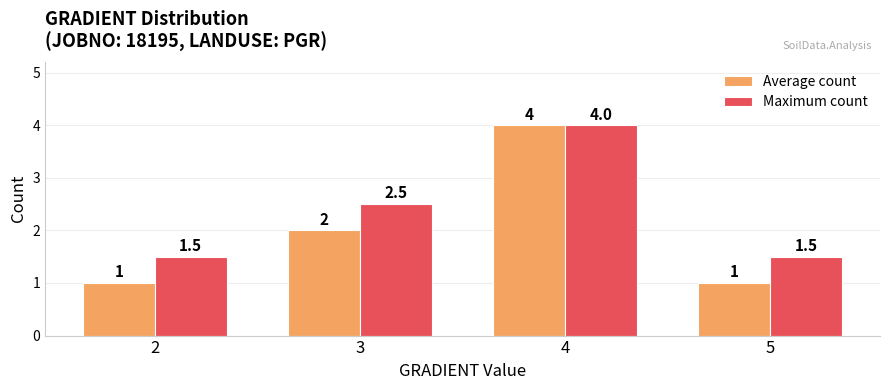

What is the value of the Maximum count bar at the 2nd from the left?

2.5